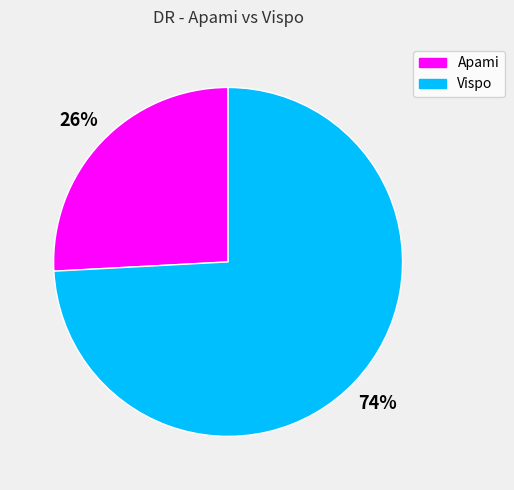

True or false: Vispo accounts for 74% of the total.

True